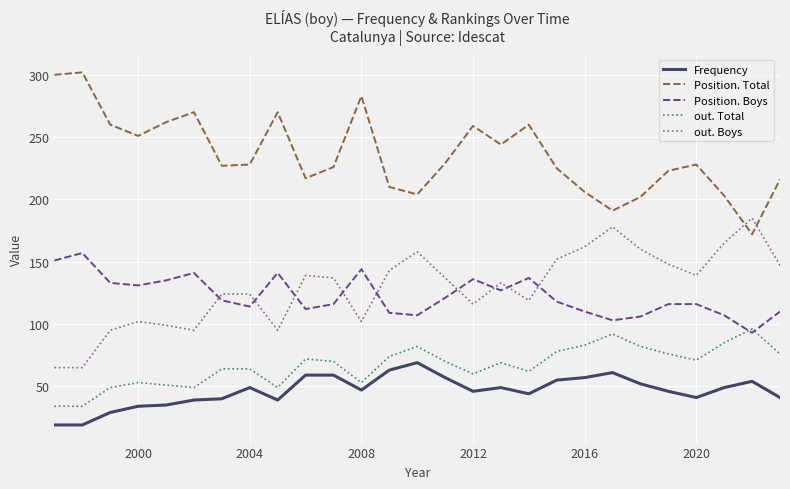

What are all the series names shown in the legend?

Frequency, Position. Total, Position. Boys, out. Total, out. Boys